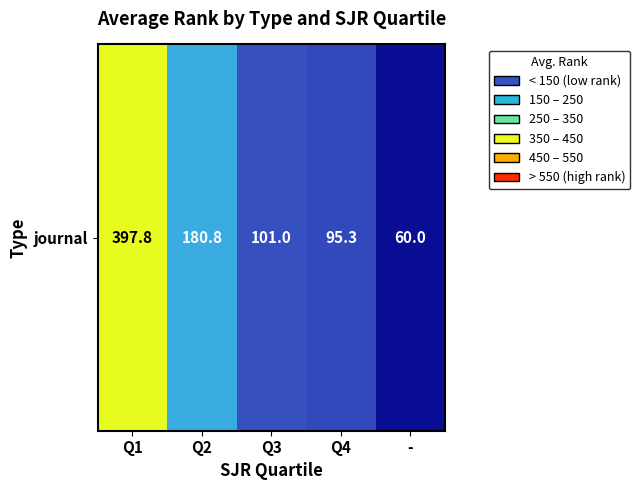

Rank the categories by value from highest to lowest.

Q1, Q2, Q3, Q4, -